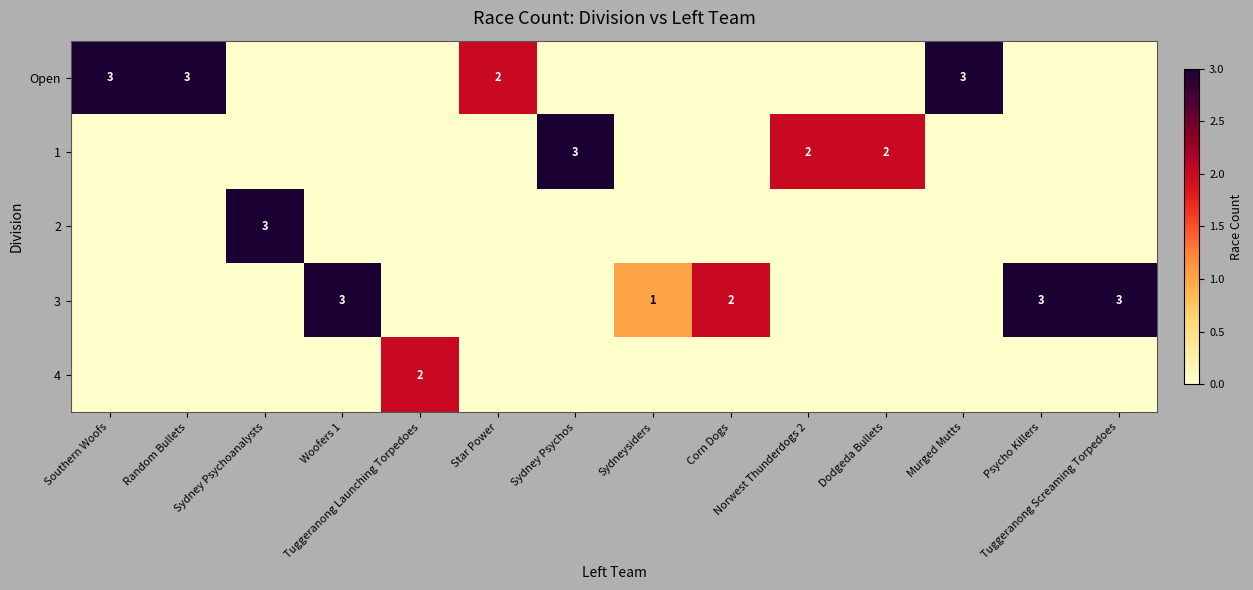

What is the sum of all Open values?

11